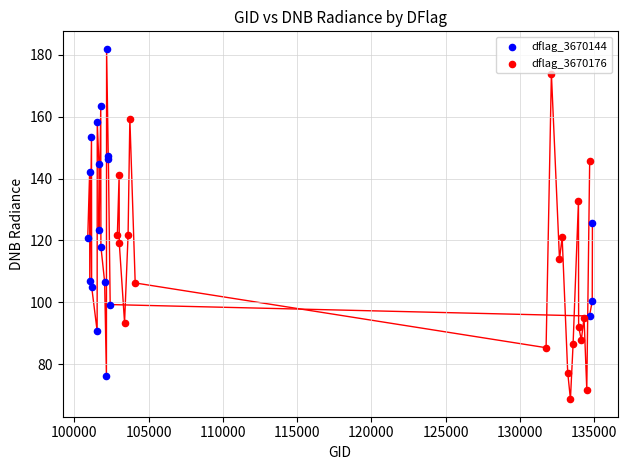

Which series contains the highest Y value?

dflag_3670144